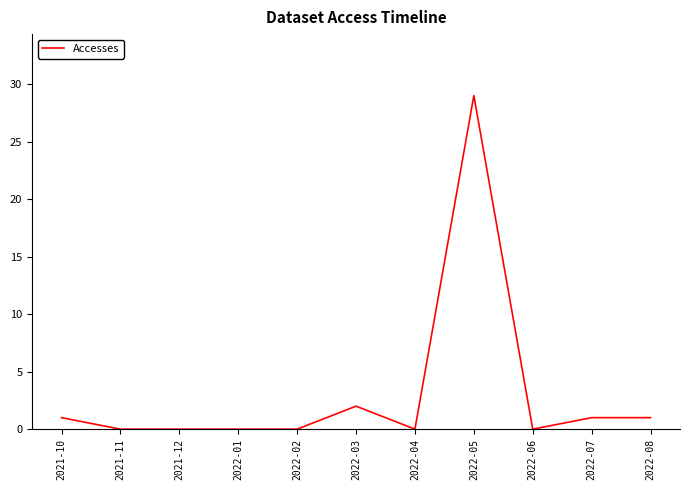

Is this an area chart (filled region under the line)?

No